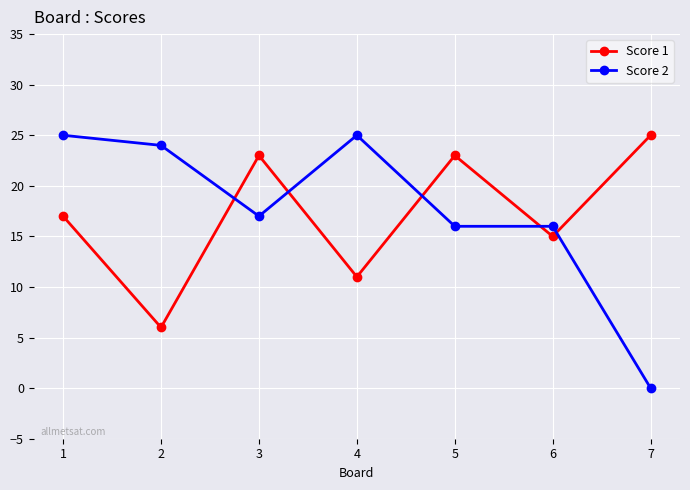

How many interior local valleys does the Score 1 series have?

3